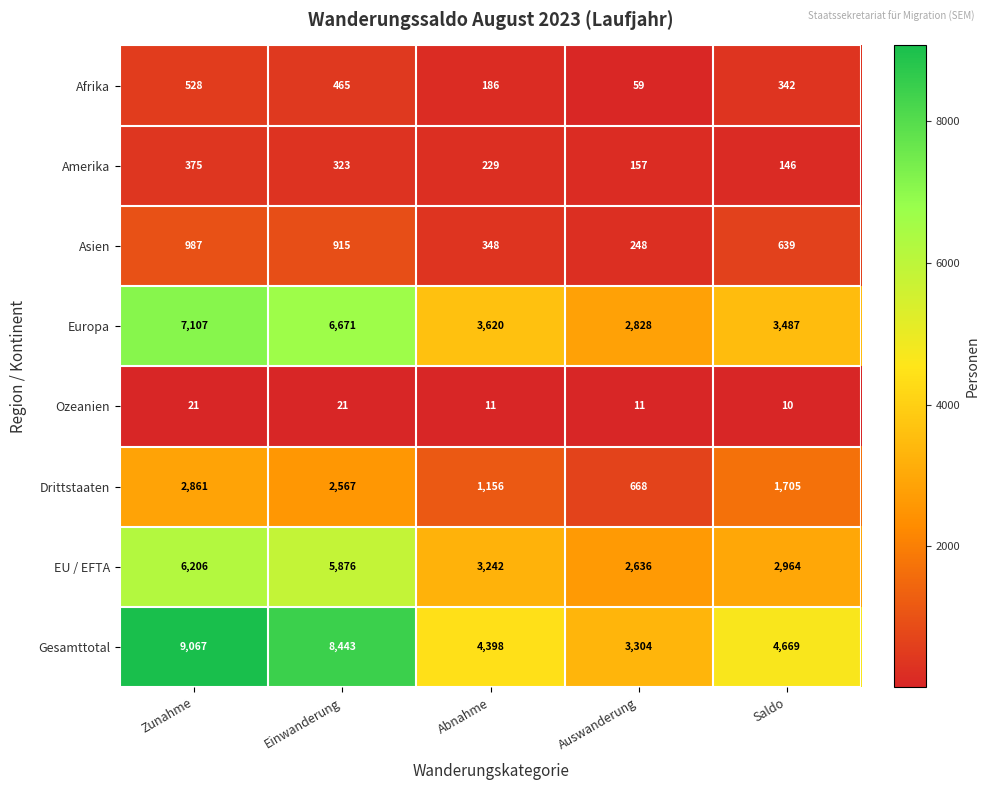

Which category has the highest value across all series?

Zunahme